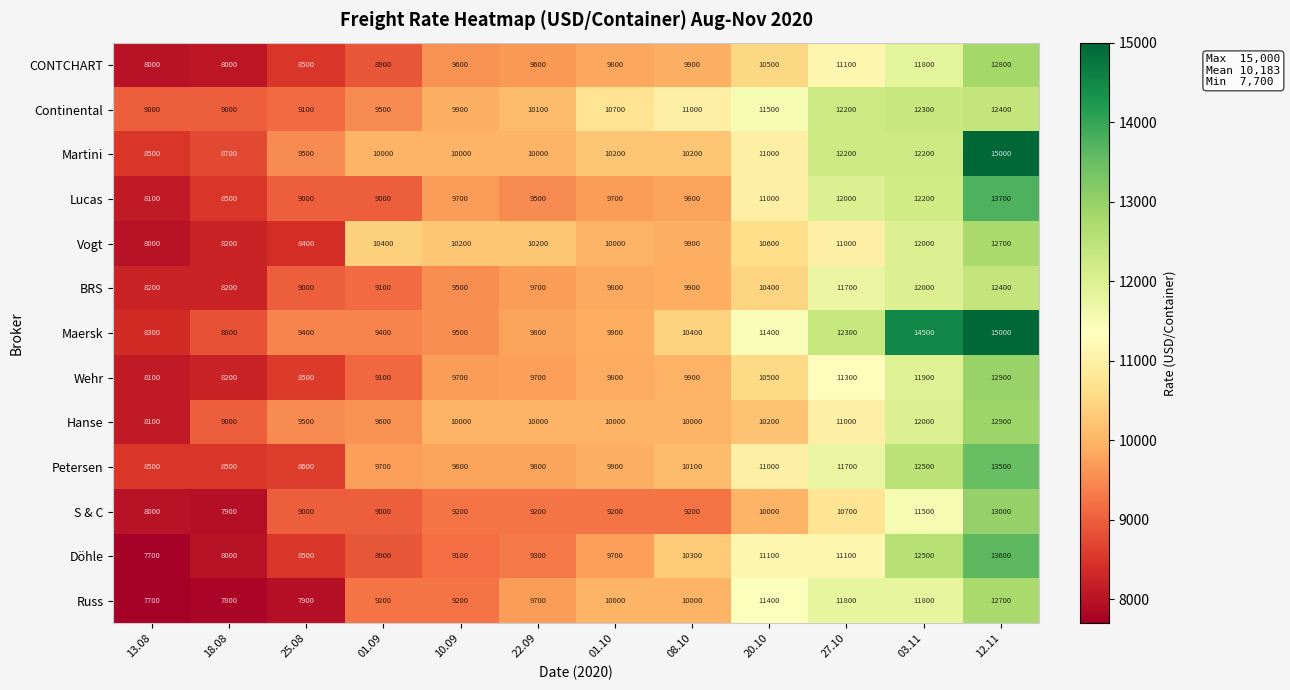

What is the difference between the Wehr values at 13.08 and 20.10?

2400